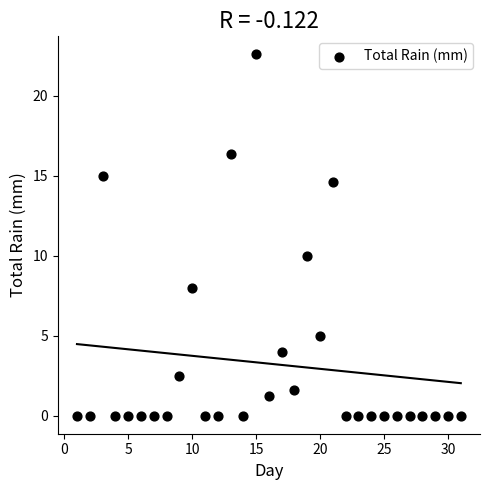

What Y value in the scatter plot is closest to 11?

10.0